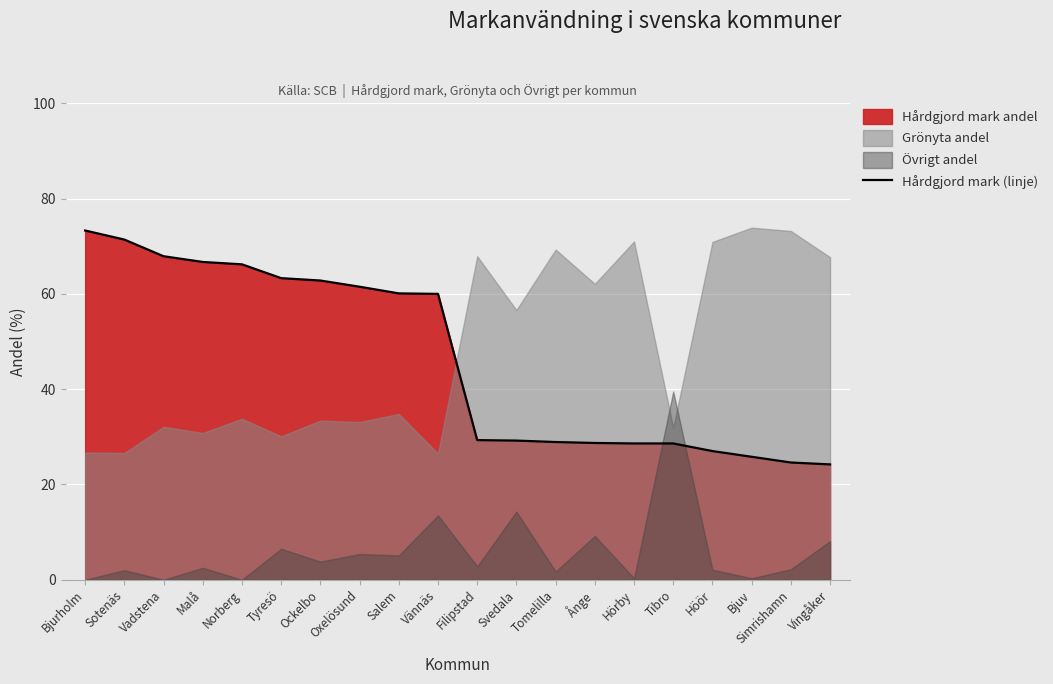

What is the sum of all values?

928.1